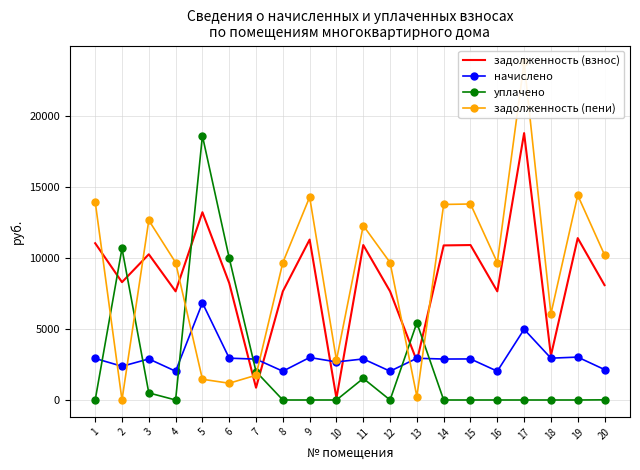

Does the chart have visible grid lines?

Yes